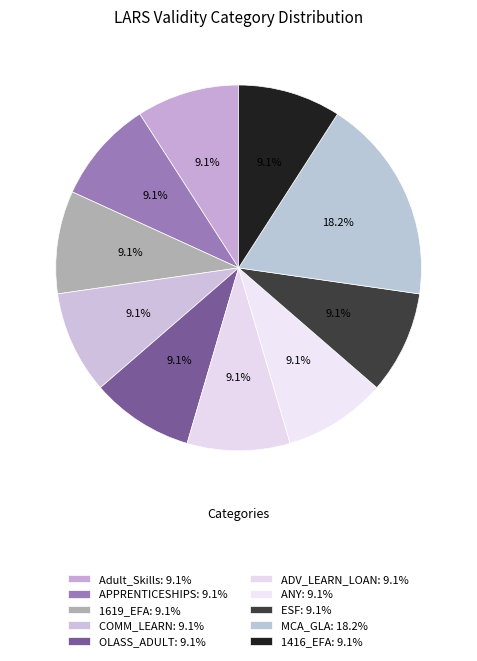

How many slices are in this pie chart?

10